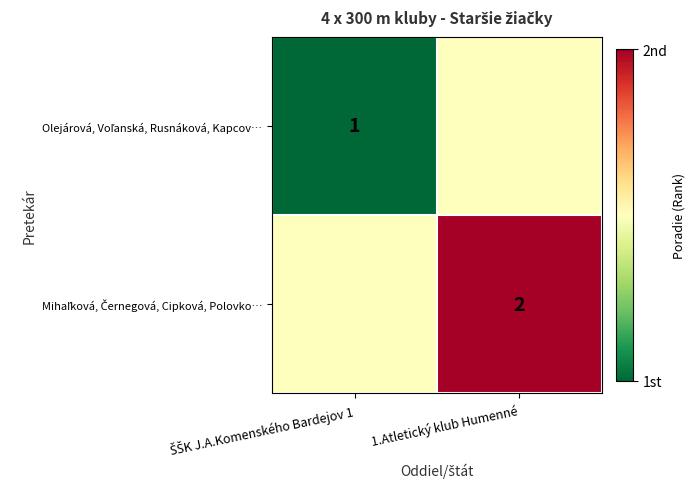

Which category has the lowest value in the Olejárová, Voľanská, Rusnáková, Kapcov… series?

ŠŠK J.A.Komenského Bardejov 1